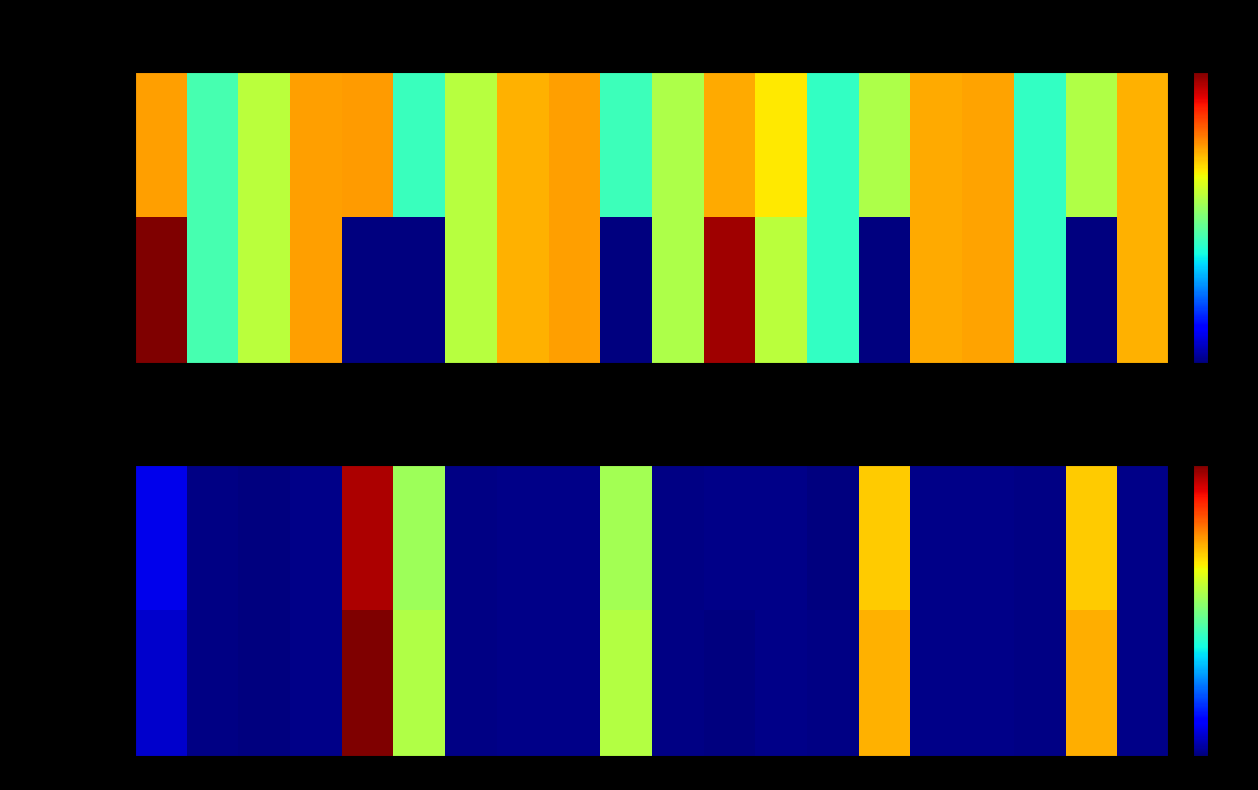

The задолж. кап. series shows 29915.9 at 19. True or false?

True